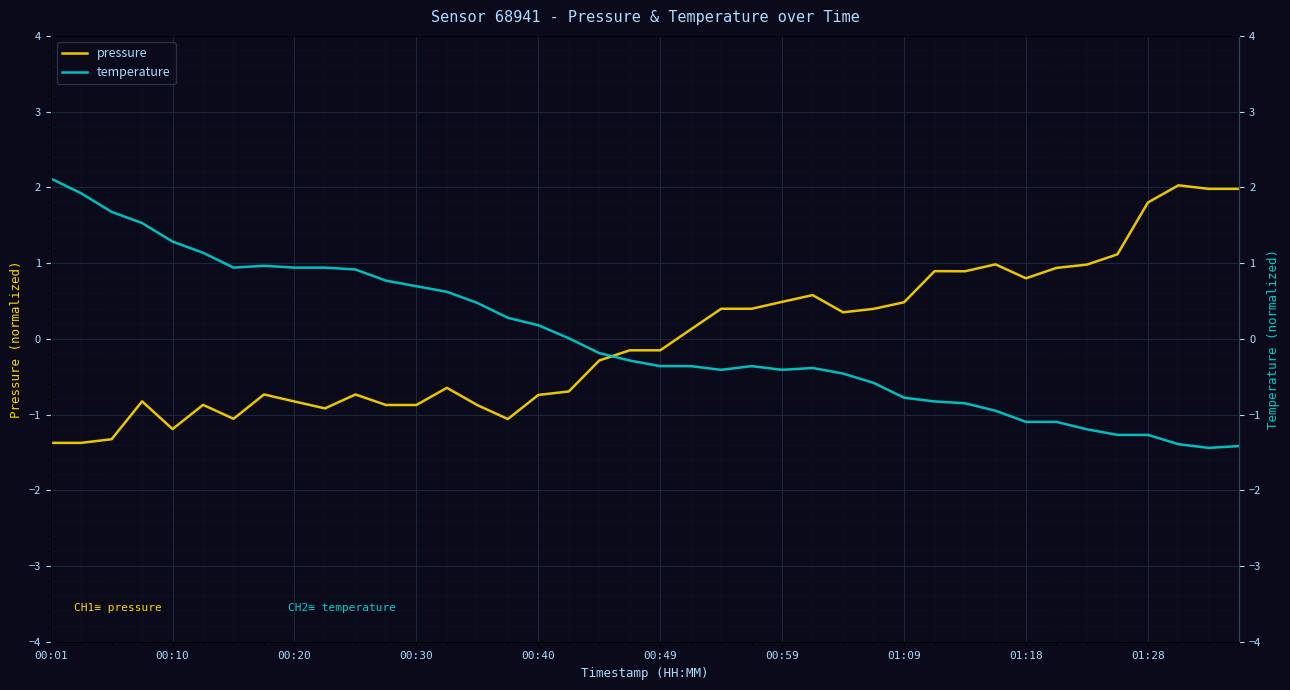

How many positive values does the pressure series have?

19